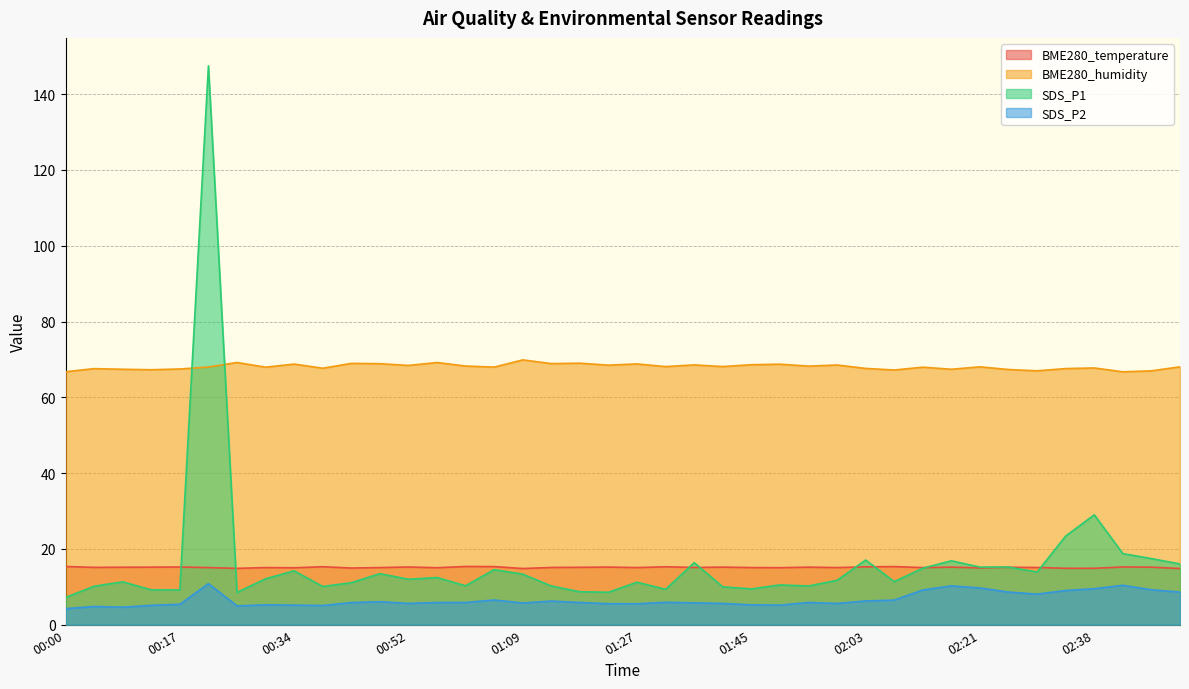

What position from the left is 02:47?

39